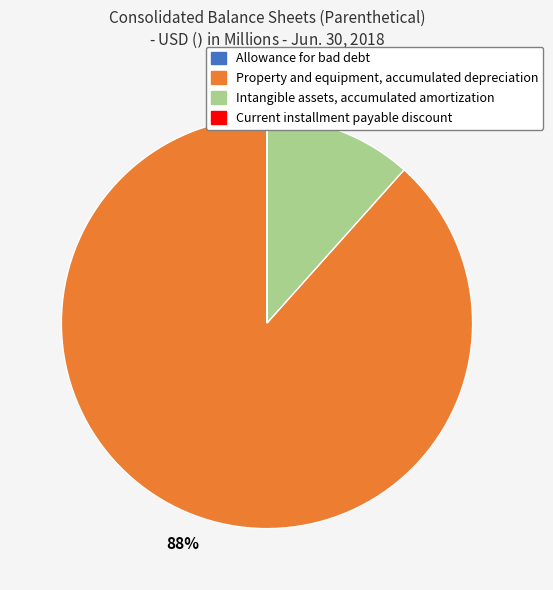

To the nearest percent, what is the average slice percentage?

25%